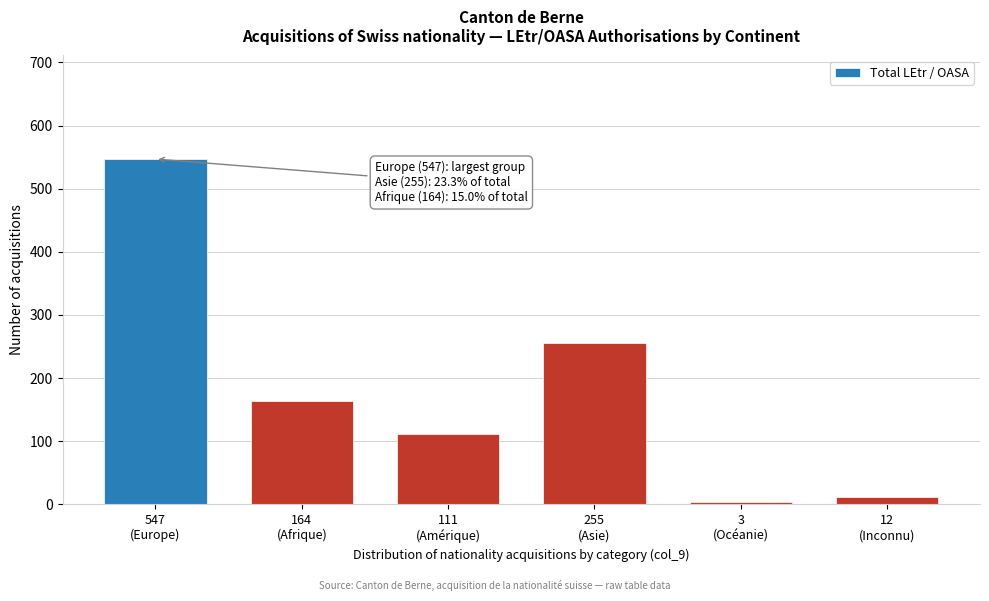

Reading left to right, list all the values displayed in this chart.

547	164	111	255	3	12